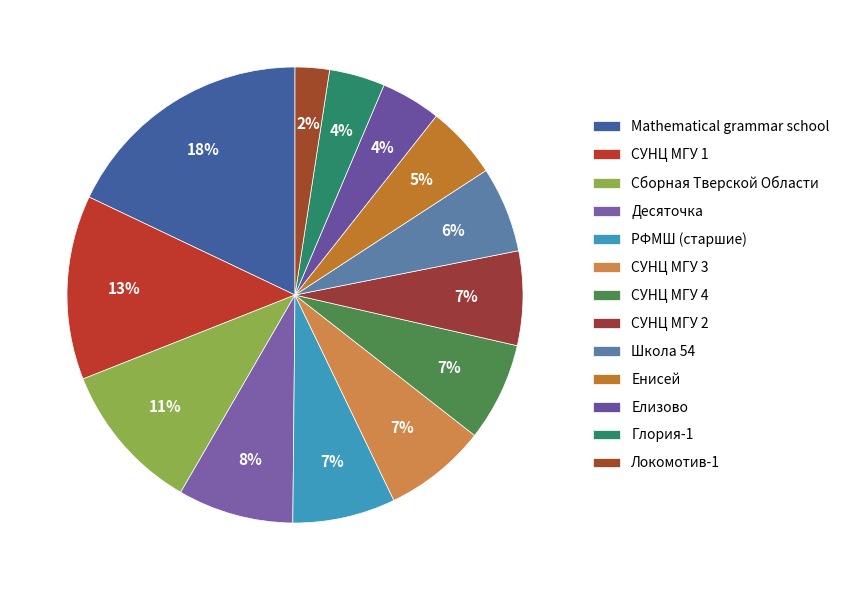

Is the sum of Енисей and Локомотив-1 greater than half?

No